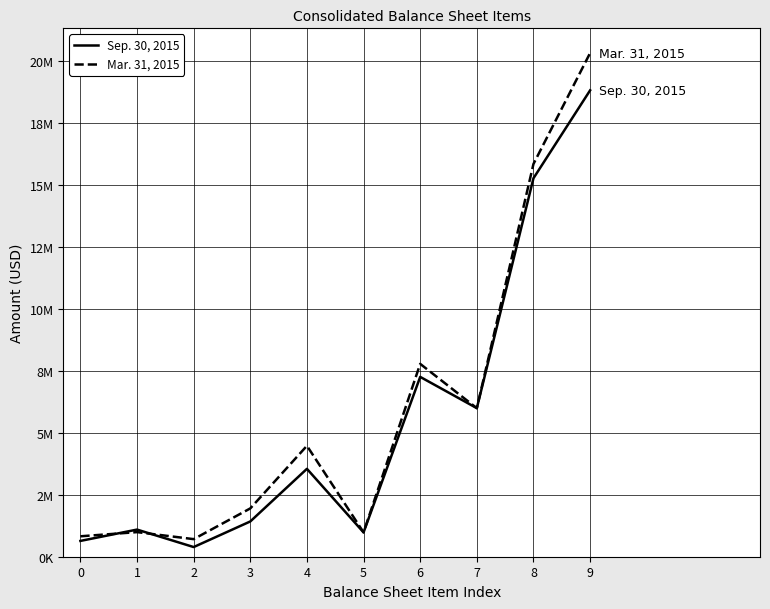

What is the difference between the maximum and minimum values in the Mar. 31, 2015 series?

19621810